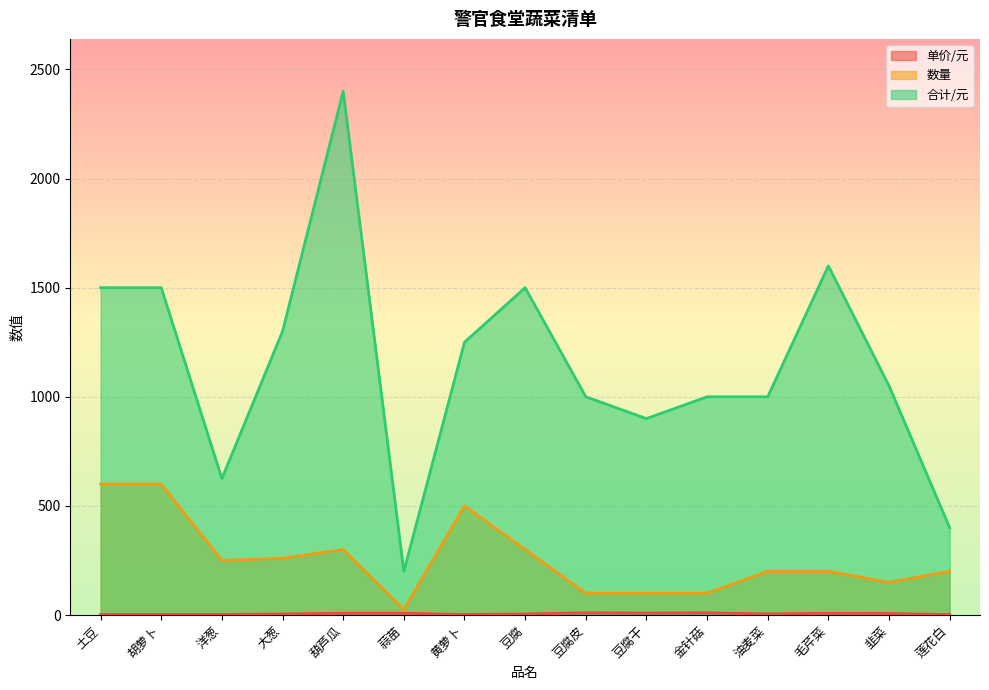

Between 土豆 and 大葱, which series saw the biggest shift?

数量